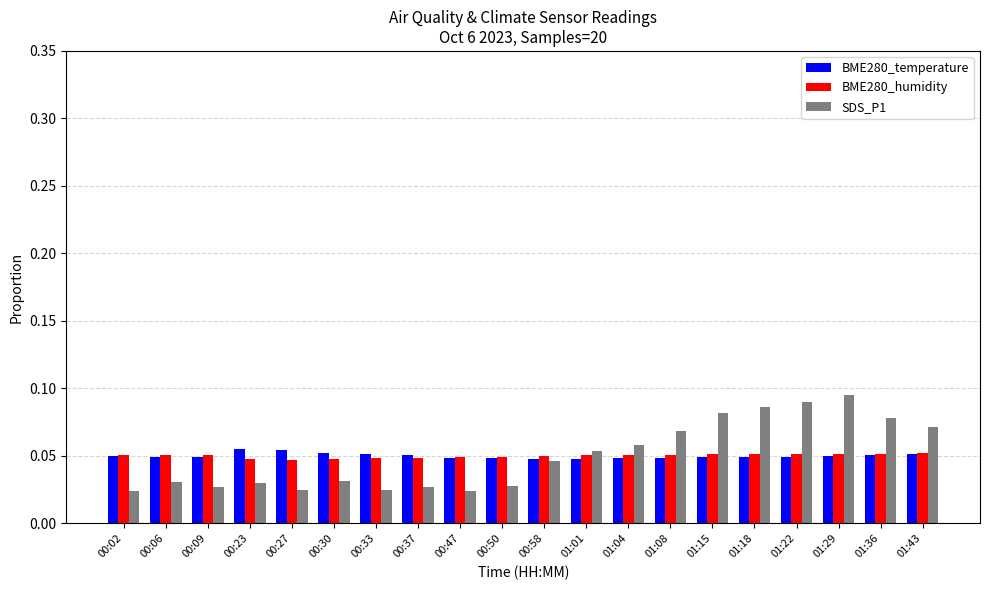

True or false: SDS_P1 has a value of 0.0 at 01:36.

False